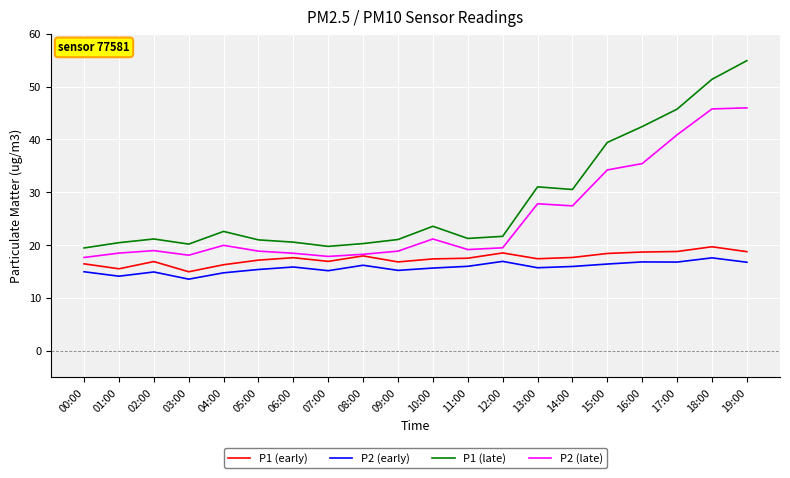

Is it true that P2 (late) equals 18.1 at 03:00?

True